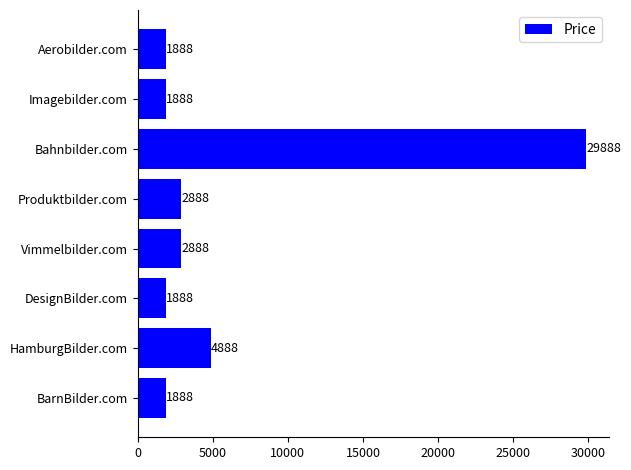

How many series are shown in this chart?

1